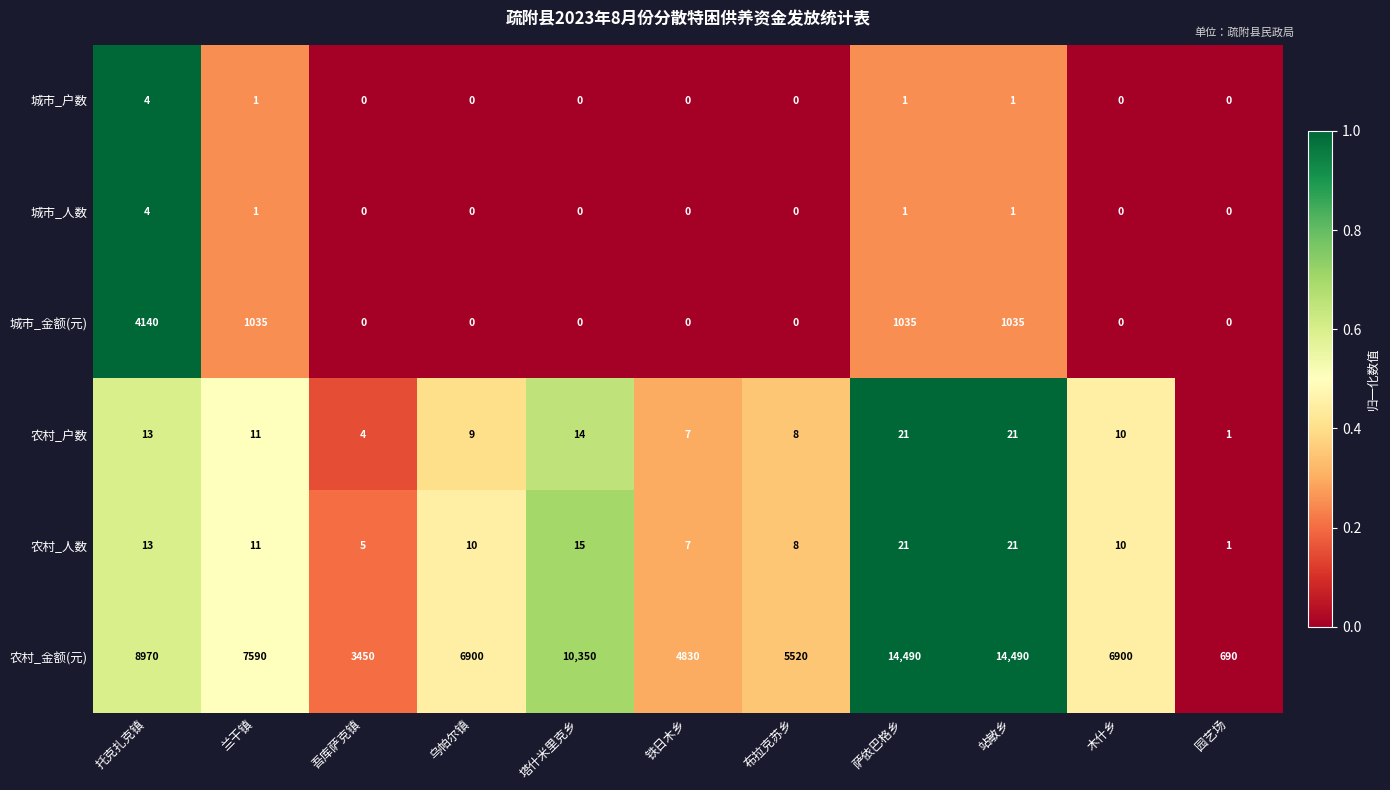

Which series has the widest spread of values?

农村_金额(元)